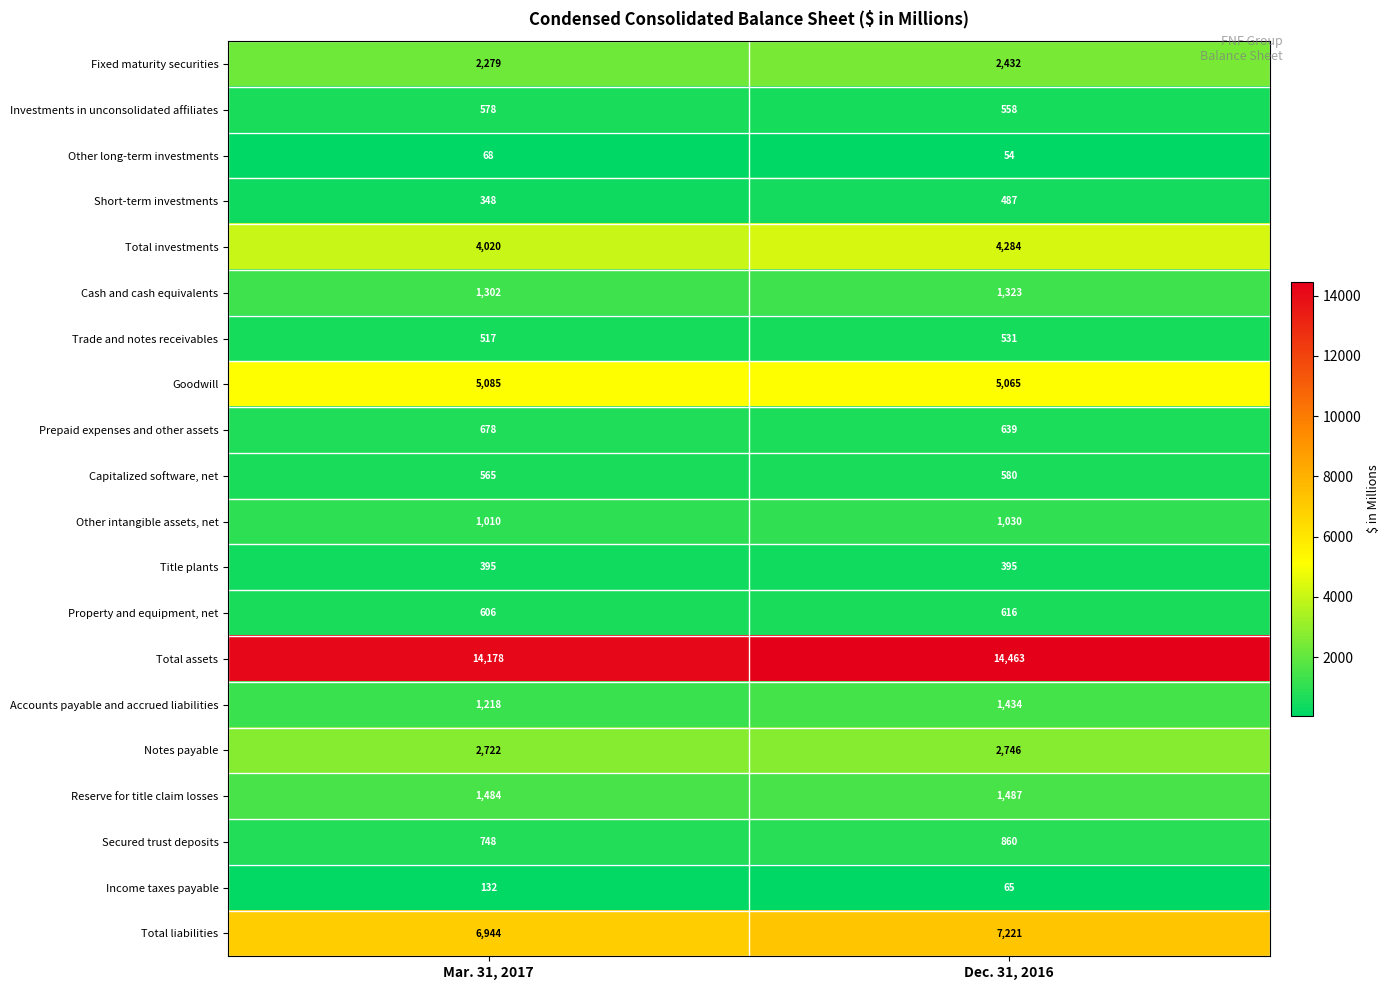

Which series changed the most between Mar. 31, 2017 and Dec. 31, 2016?

Total assets